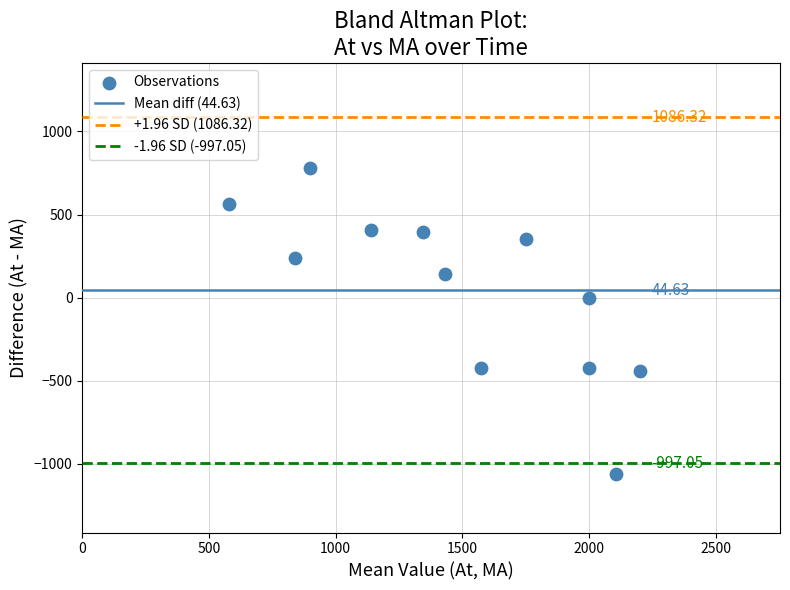

What is the range of Y values (max minus min)?

1843.5